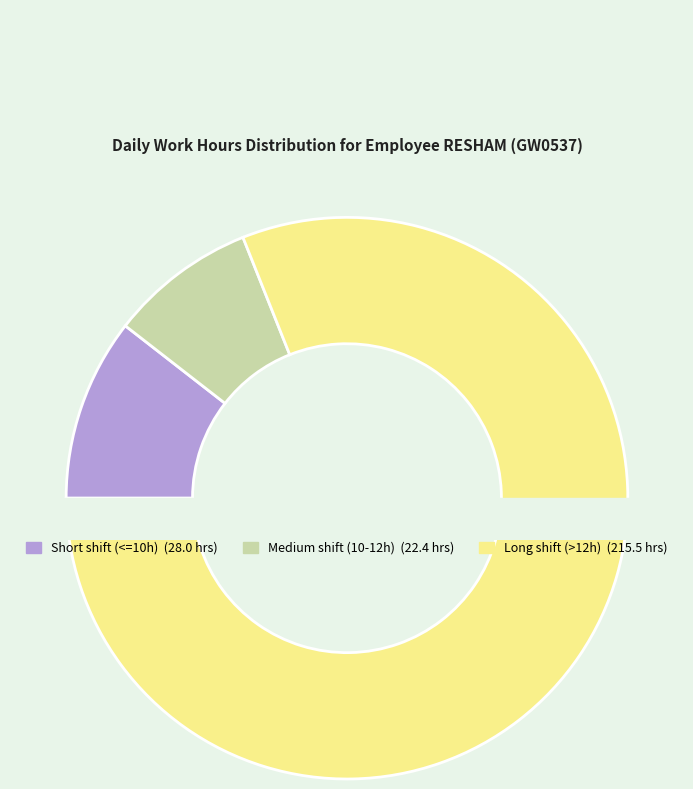

Is it true that 14 Sun is 1% of the pie?

False